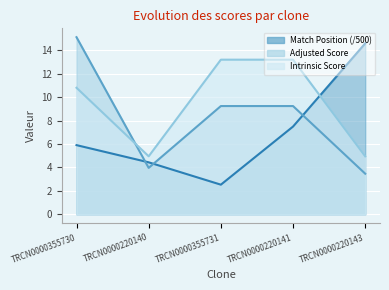

How many interior local valleys does the Intrinsic Score series have?

1